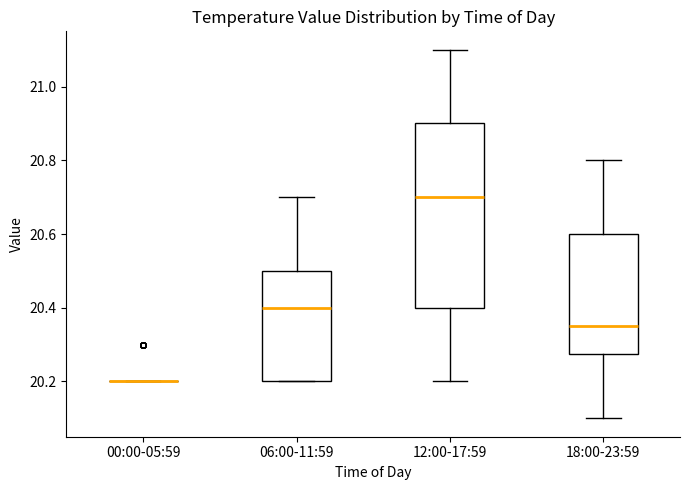

Reading left to right, read every box against the y-axis: the position of its median line, the range the box covers, and the ends of its whiskers. The values are not printed on the chart, so give them approximately, as read against the axis.

00:00-05:59: box collapsed to a line at 20.20, whiskers 20.20 to 20.20
06:00-11:59: median 20.40, box 20.20 to 20.50, whiskers 20.20 to 20.70
12:00-17:59: median 20.70, box 20.40 to 20.90, whiskers 20.20 to 21.10
18:00-23:59: median 20.36, box 20.28 to 20.60, whiskers 20.10 to 20.80